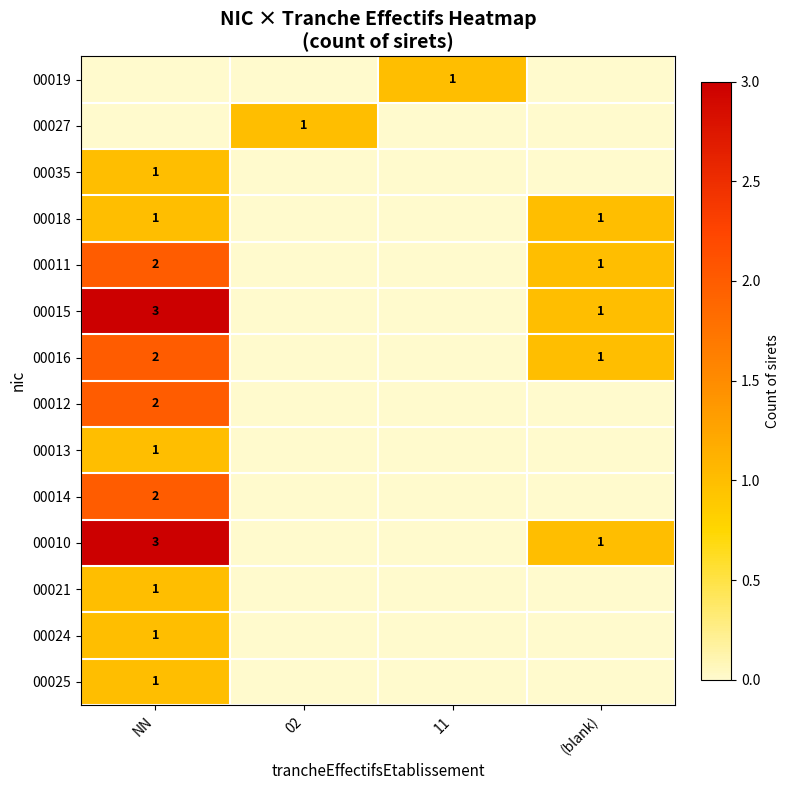

Is the value of 00018 at (blank) greater than the value of 00014 at NN?

No